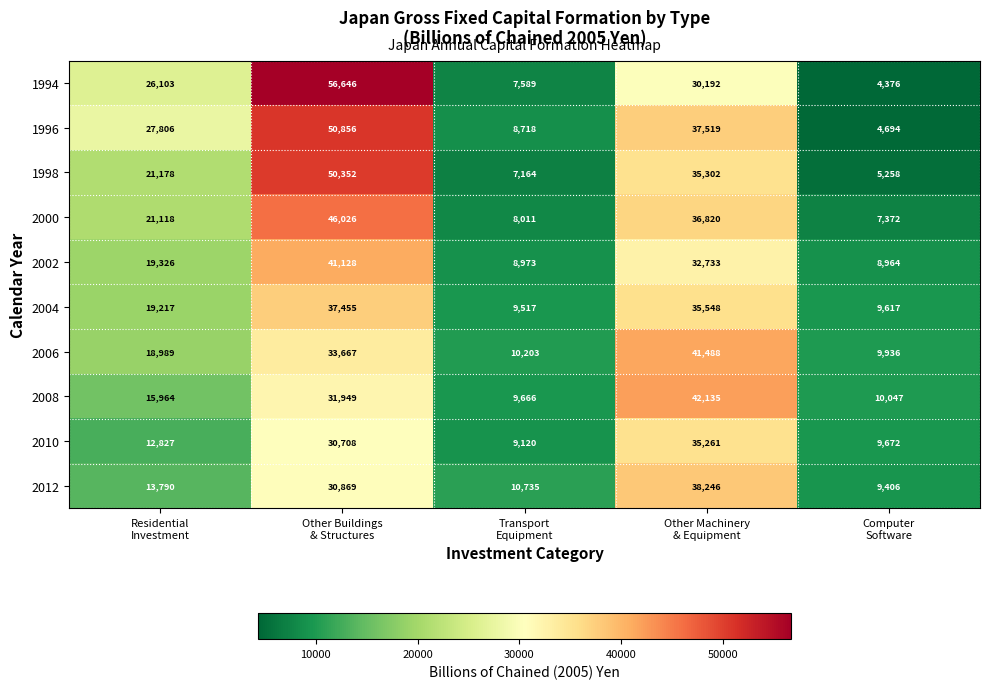

At how many categories does at least one series exceed 16252?

3